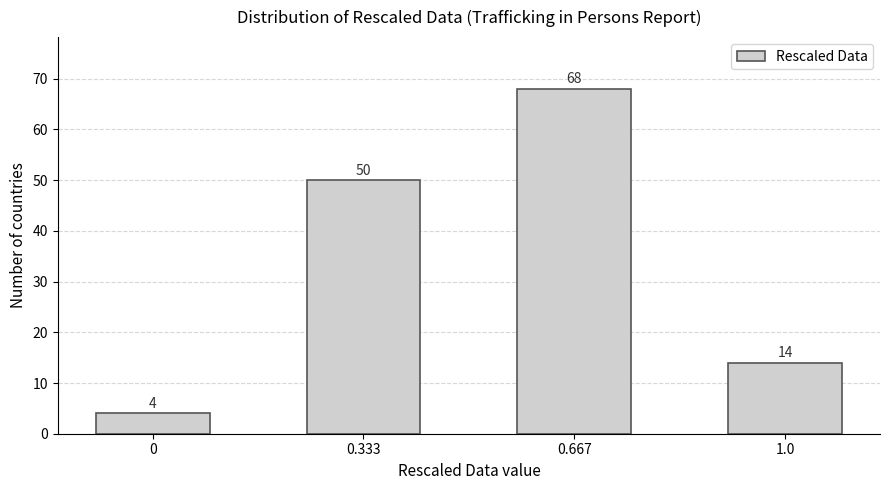

Reading left to right, transcribe all the data shown in this chart.

4	50	68	14